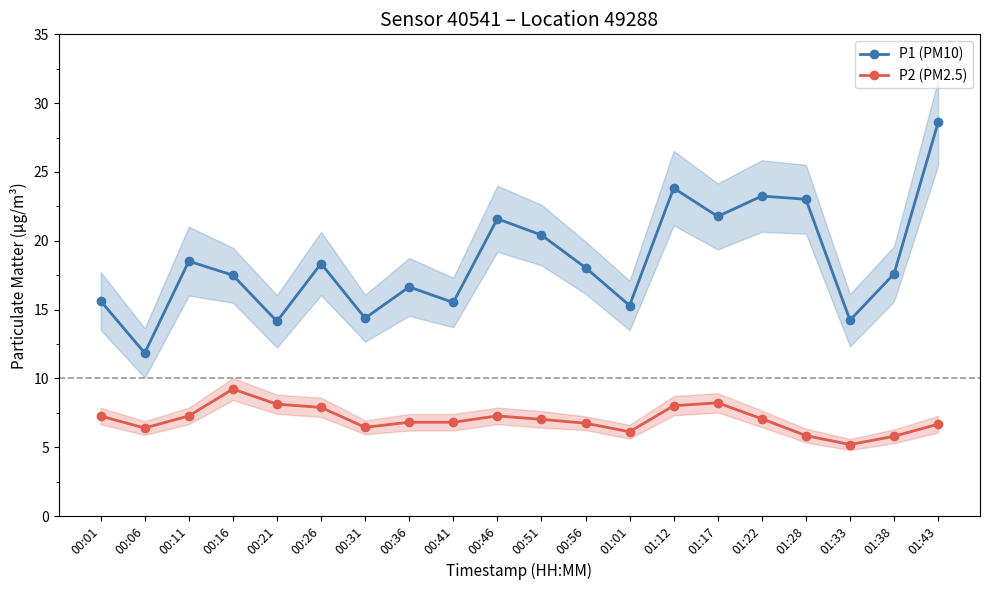

Which category has the highest value across all series?

01:43